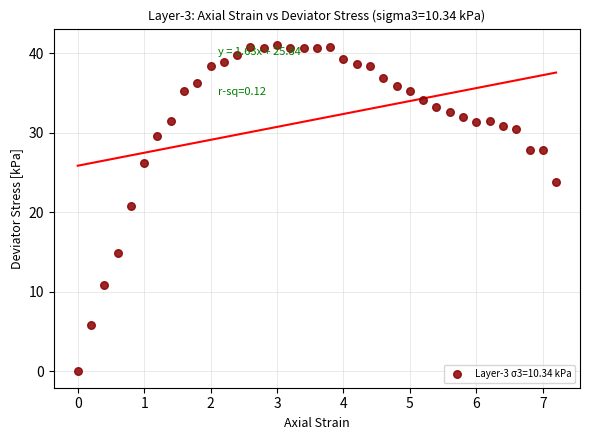

What Y value in the scatter plot is closest to 20?

20.7